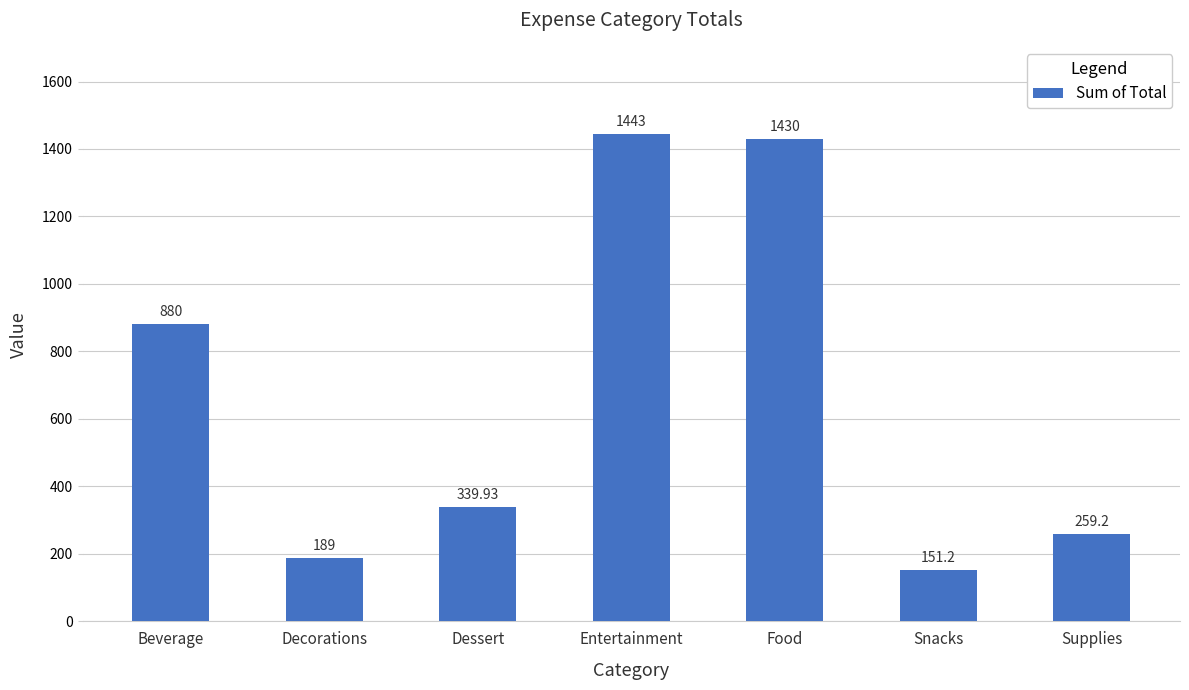

Are the bars grouped side by side (vs. stacked)?

No